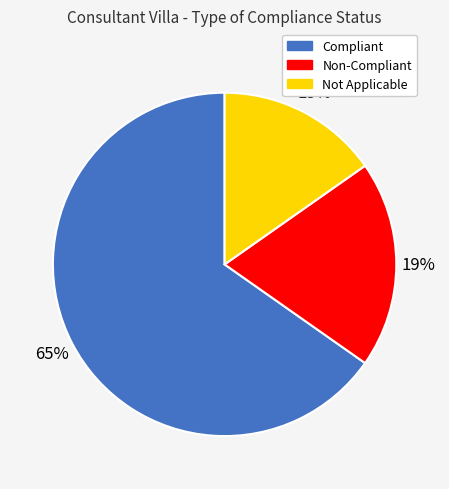

What is the largest slice in the pie chart?

Compliant